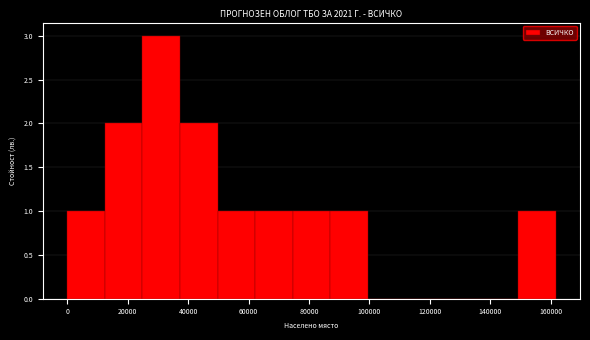

Which range on the x-axis has the tallest bar?

24000 to 38000